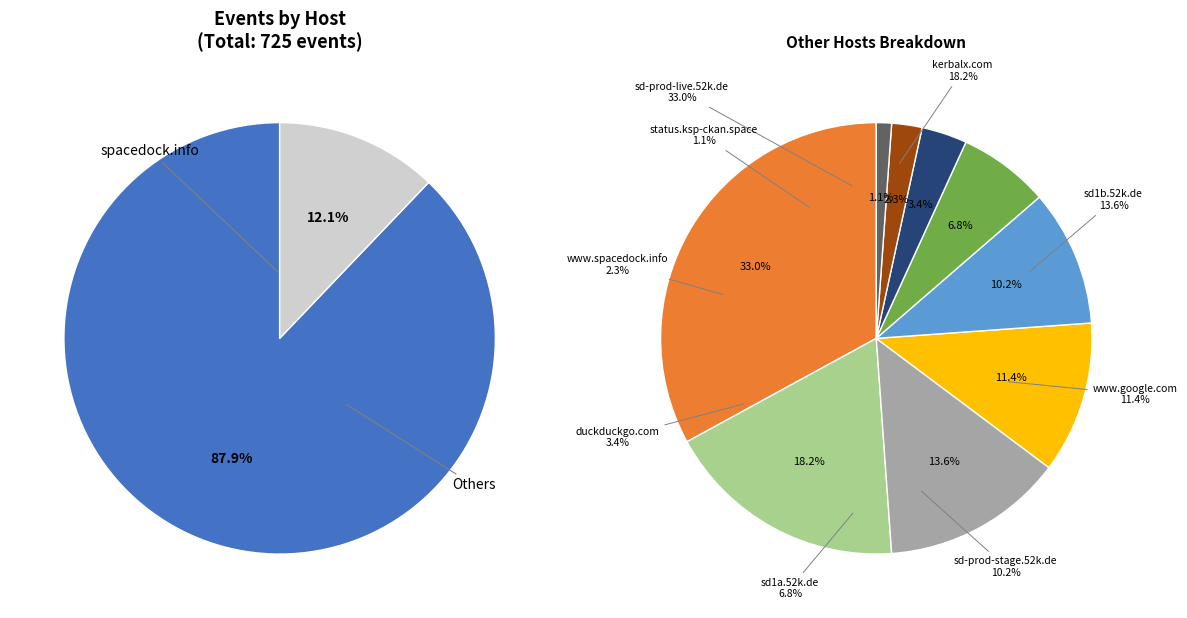

Which has a higher value, sd-prod-live.52k.de or sd1b.52k.de?

sd-prod-live.52k.de